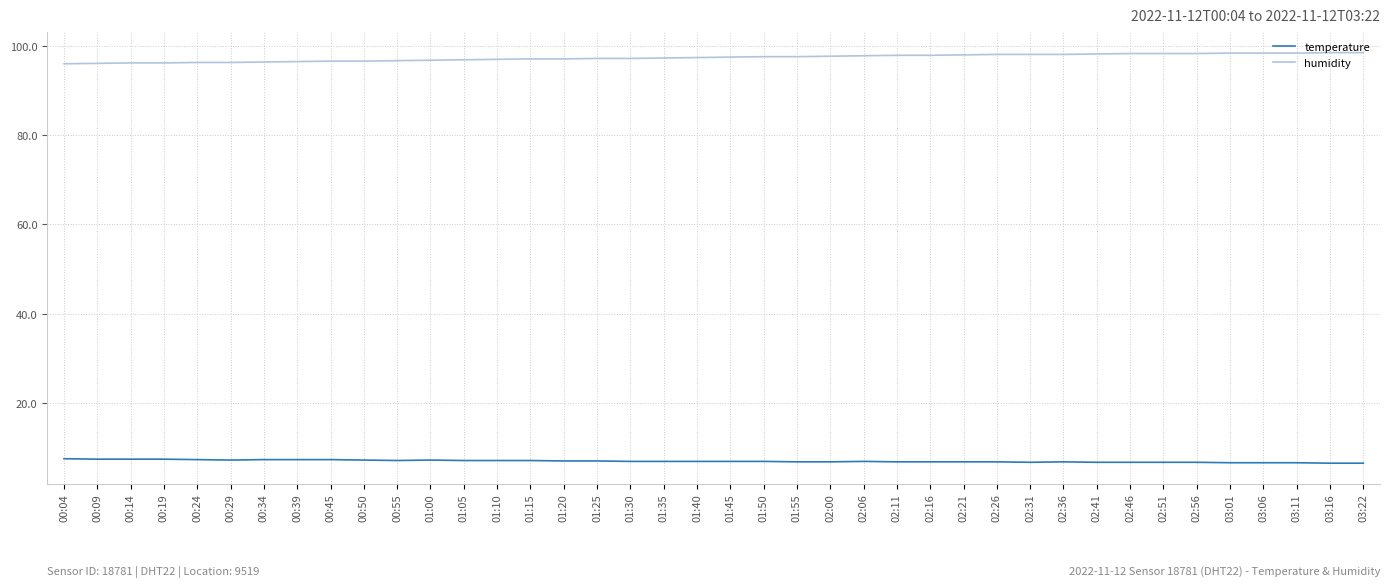

True or false: temperature has more than 1 points higher than both neighbors.

True